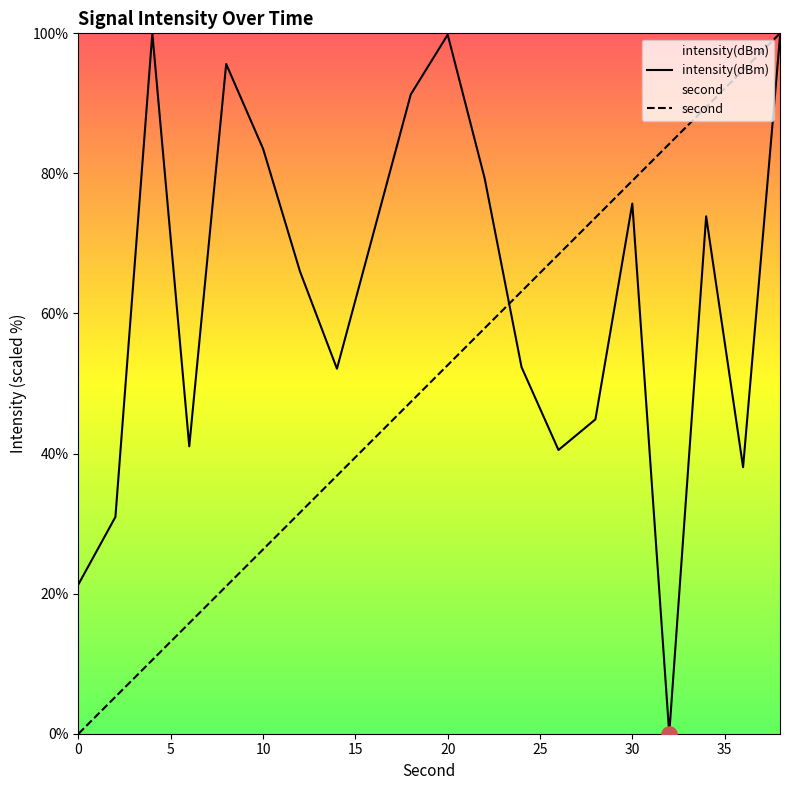

What are all the series names shown in the legend?

intensity(dBm), second